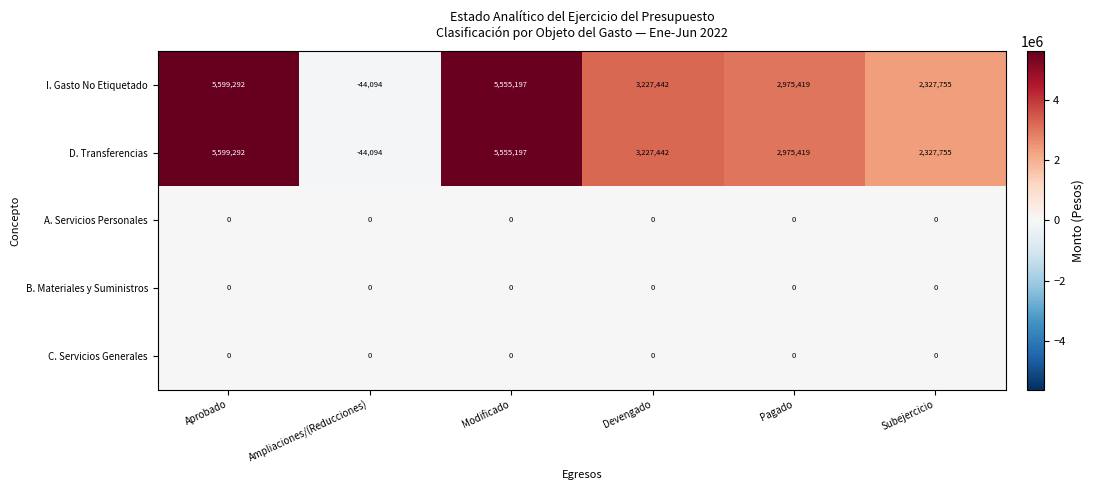

Which label corresponds to the largest value in the chart?

Aprobado